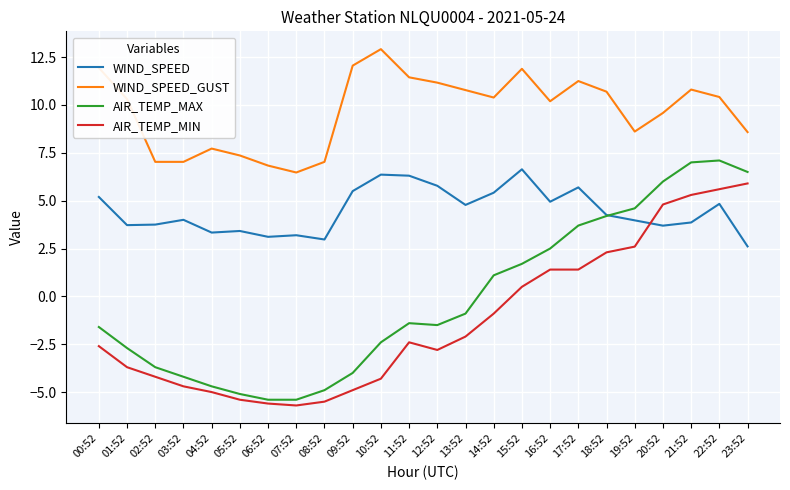

Which series has the largest range (max minus min)?

AIR_TEMP_MAX